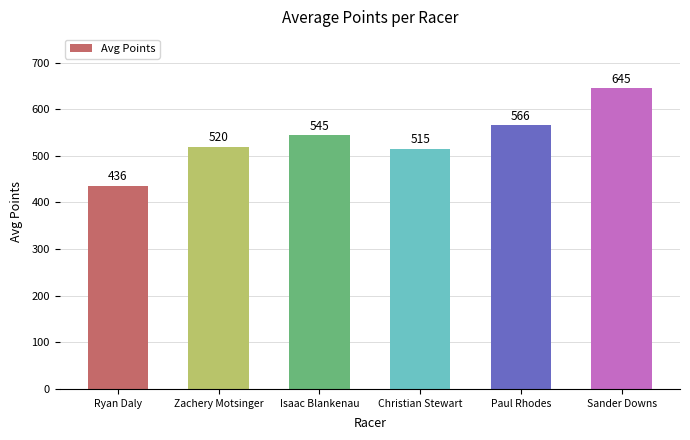

What is the greatest value displayed?

644.9